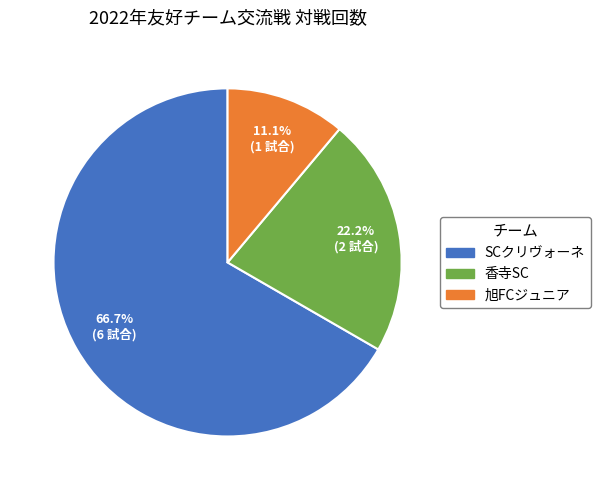

To the nearest percent, what is the difference between the 旭FCジュニア and 香寺SC slice percentages?

11%